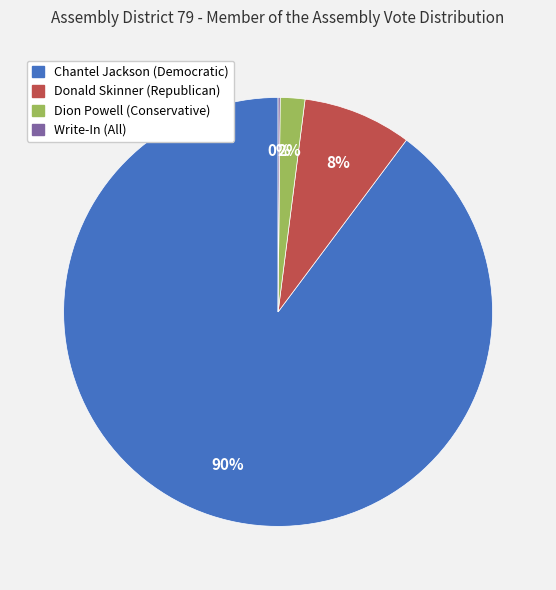

To the nearest percent, what percentage of the pie is Donald Skinner (Republican)?

8%